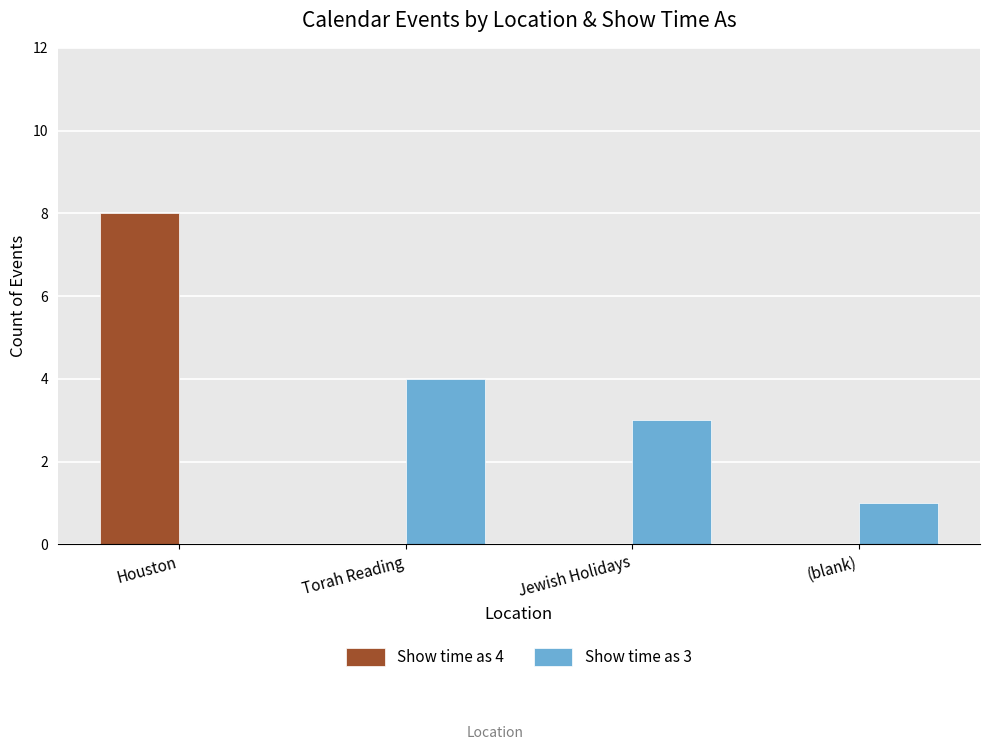

Reading right to left, what are all the values shown in this chart?

Show time as 4: (blank)=0	Jewish Holidays=0	Torah Reading=0	Houston=8
Show time as 3: (blank)=1	Jewish Holidays=3	Torah Reading=4	Houston=0